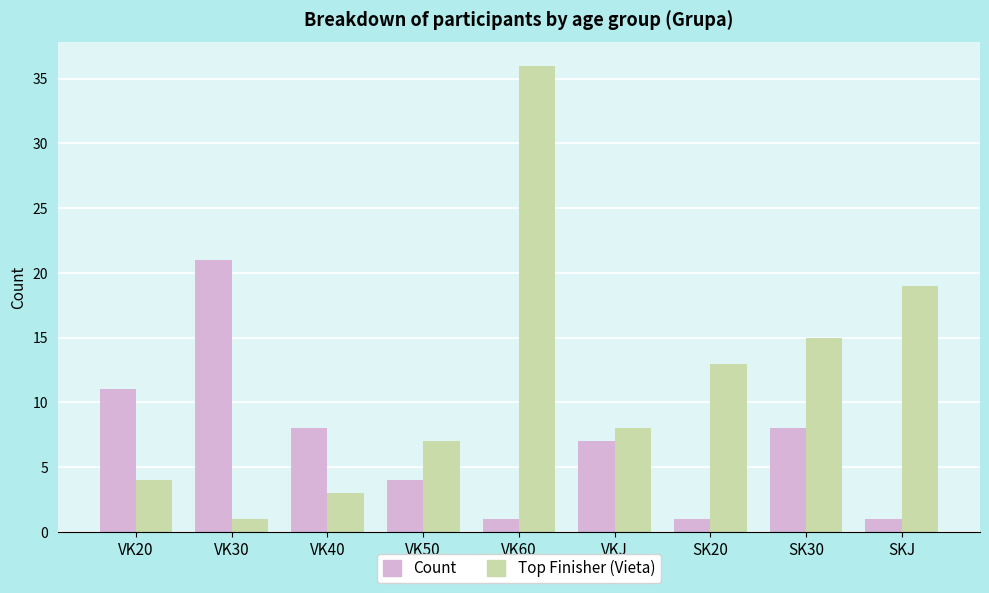

Which category has the highest value across all series?

VK60